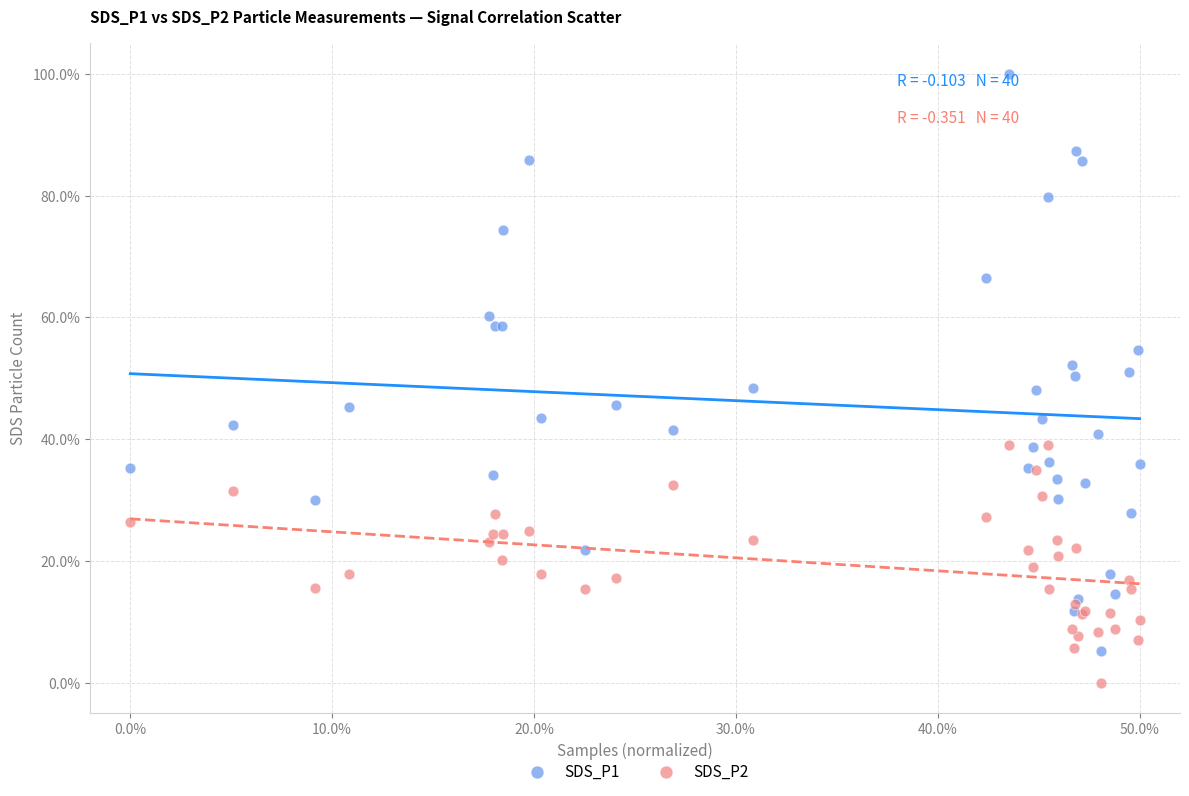

Which series contains the highest Y value?

SDS_P1